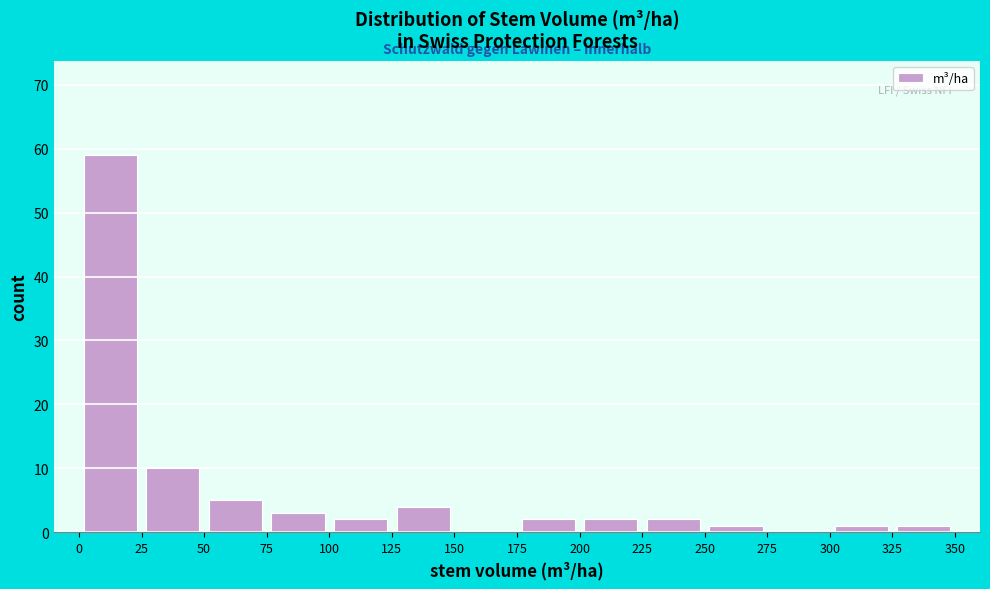

Reading left to right, list every bar in this chart as the range it spans on the x-axis followed by its height. The values are not printed on the chart, so give them approximately, as read against the axis.

0 to 25: 59
25 to 50: 10
50 to 75: 5
75 to 100: 3
100 to 125: 2
125 to 150: 4
150 to 175: 0
175 to 200: 2
200 to 225: 2
225 to 250: 2
250 to 275: 1
275 to 300: 0
300 to 325: 1
325 to 350: 1